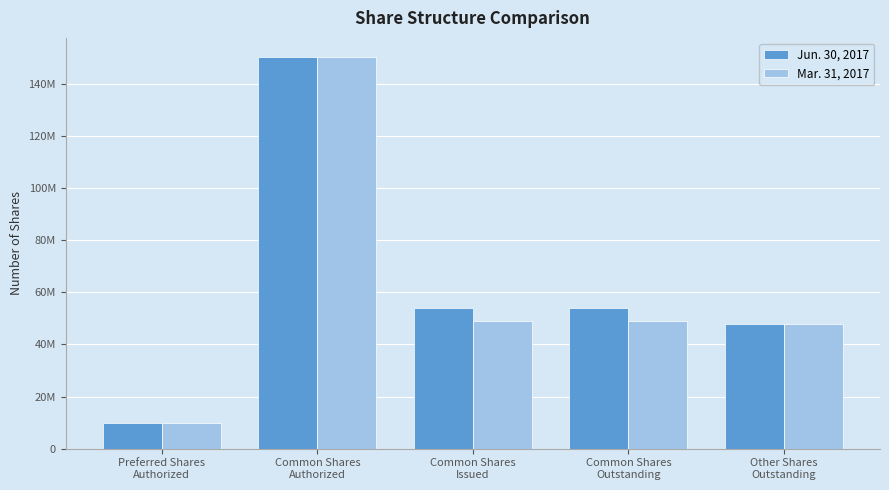

Does the chart contain stacked bars?

No